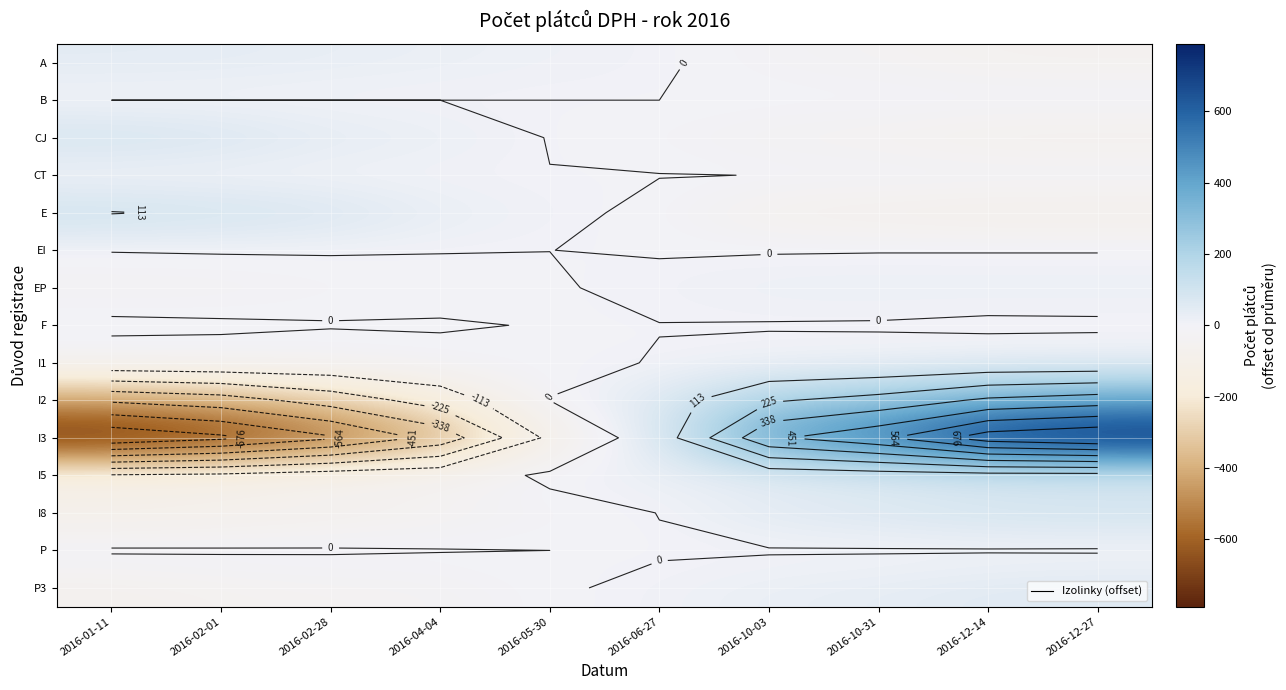

At which category does the chart reach its minimum across all series?

2016-01-11